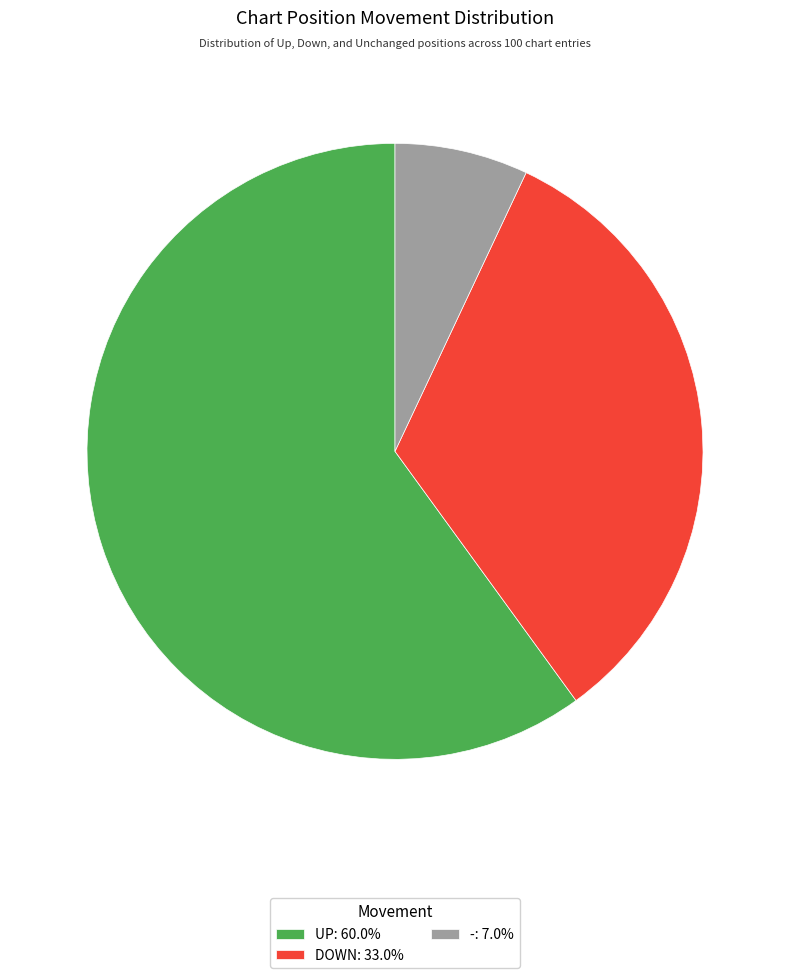

Is the sum of UP: 60.0% and -: 7.0% greater than half?

Yes